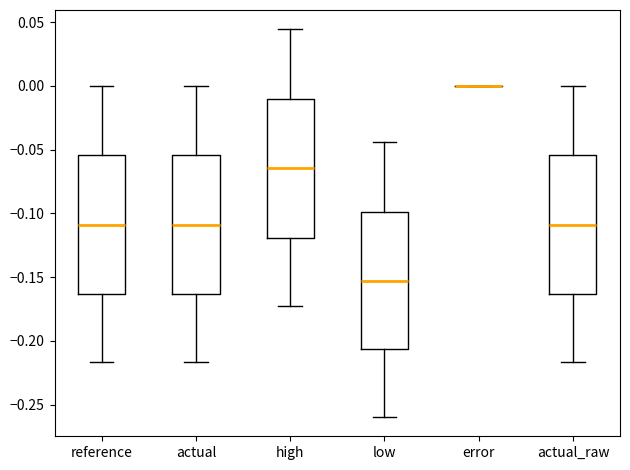

Reading left to right, read every box against the y-axis: the position of its median line, the range the box covers, and the ends of its whiskers. The values are not printed on the chart, so give them approximately, as read against the axis.

reference: median -0.110, box -0.165 to -0.055, whiskers -0.215 to 0.000
actual: median -0.110, box -0.165 to -0.055, whiskers -0.215 to 0.000
high: median -0.065, box -0.120 to -0.010, whiskers -0.175 to 0.045
low: median -0.155, box -0.205 to -0.100, whiskers -0.260 to -0.045
error: box collapsed to a line at 0.000, whiskers 0.000 to 0.000
actual_raw: median -0.110, box -0.165 to -0.055, whiskers -0.215 to 0.000